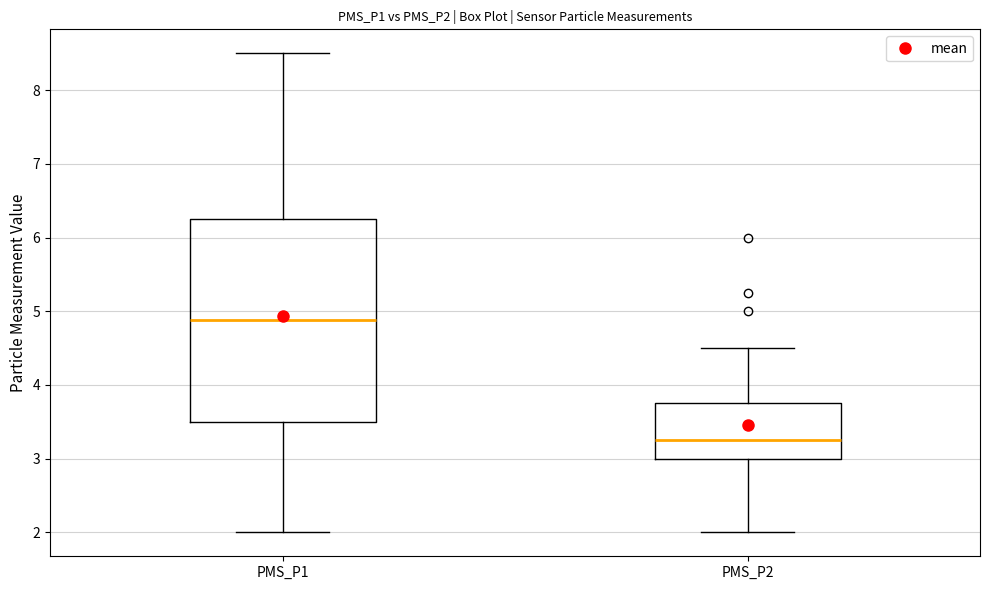

Which box has the lowest median line?

PMS_P2